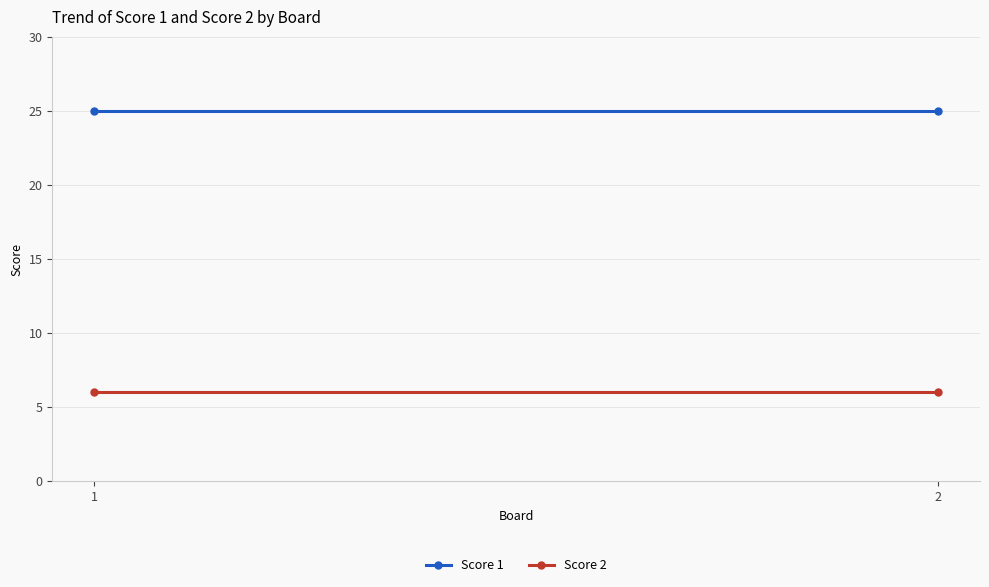

What is the difference between the highest and lowest values at 1?

19